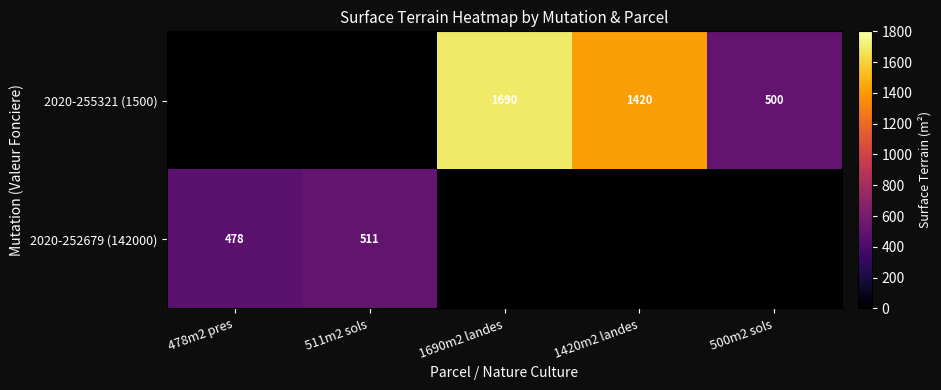

Is the value of 2020-252679 (142000) at 478m2 pres greater than the value of 2020-255321 (1500) at 500m2 sols?

No